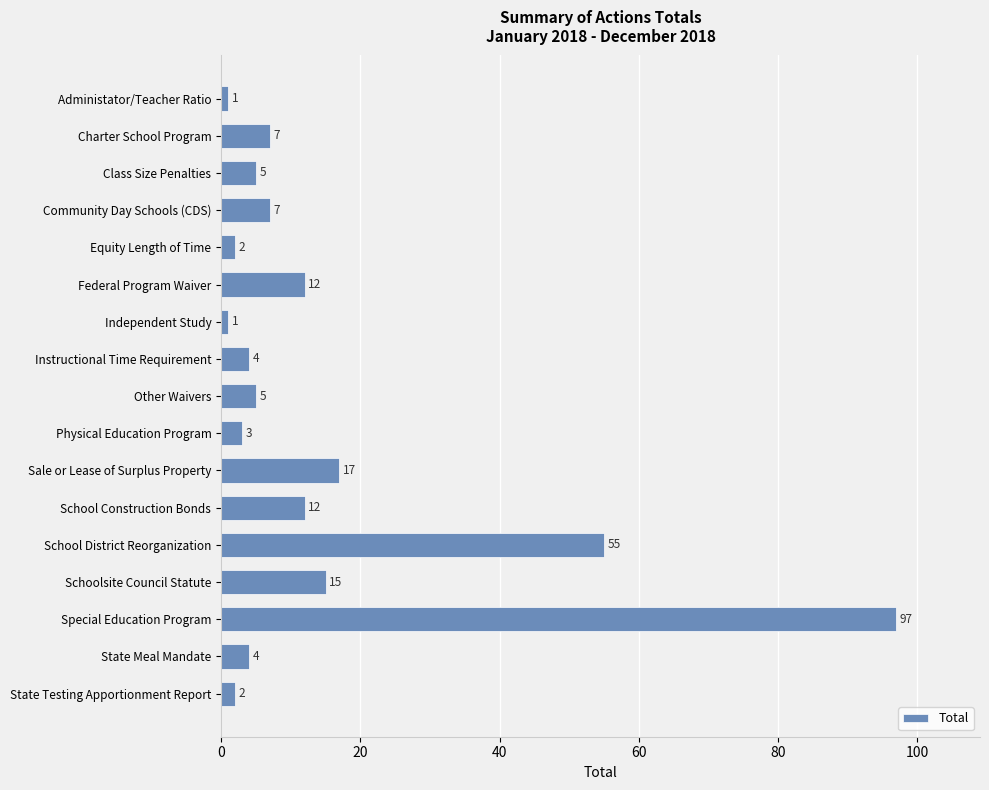

The chart shows a value of 1 at Administator/Teacher Ratio. True or false?

True